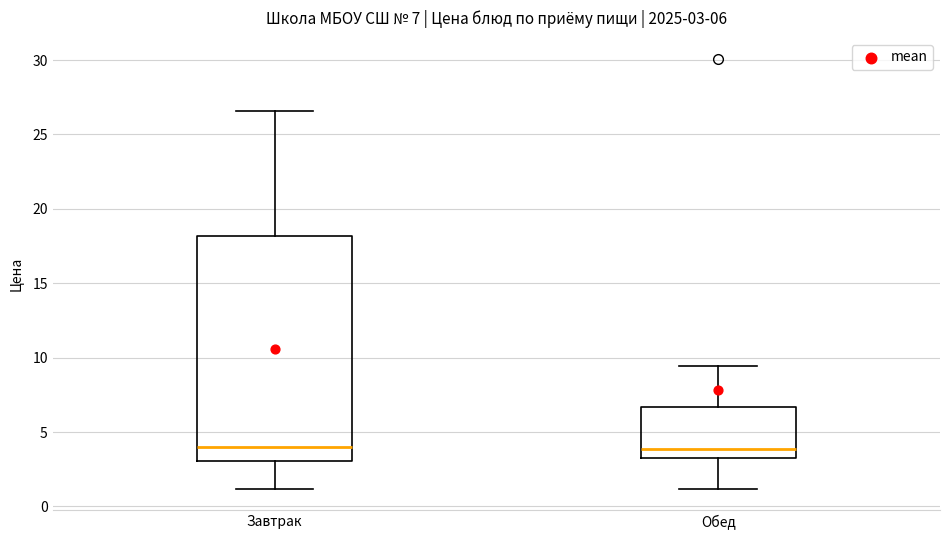

Comparing the boxes themselves (not the whiskers), which one is the tallest?

Завтрак